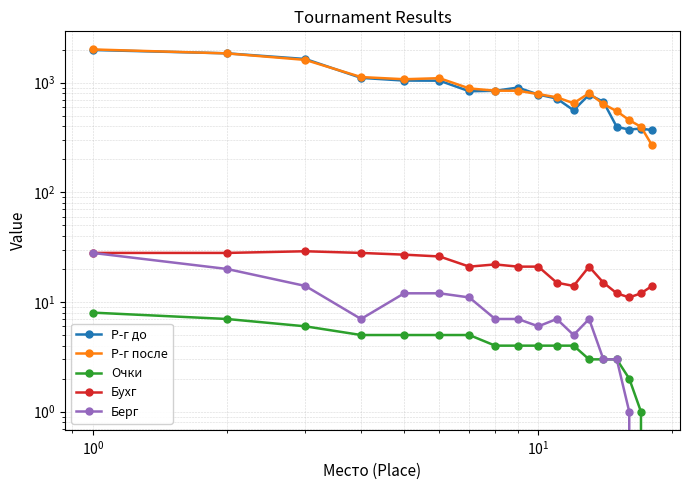

What is the sum of all Очки values?

73